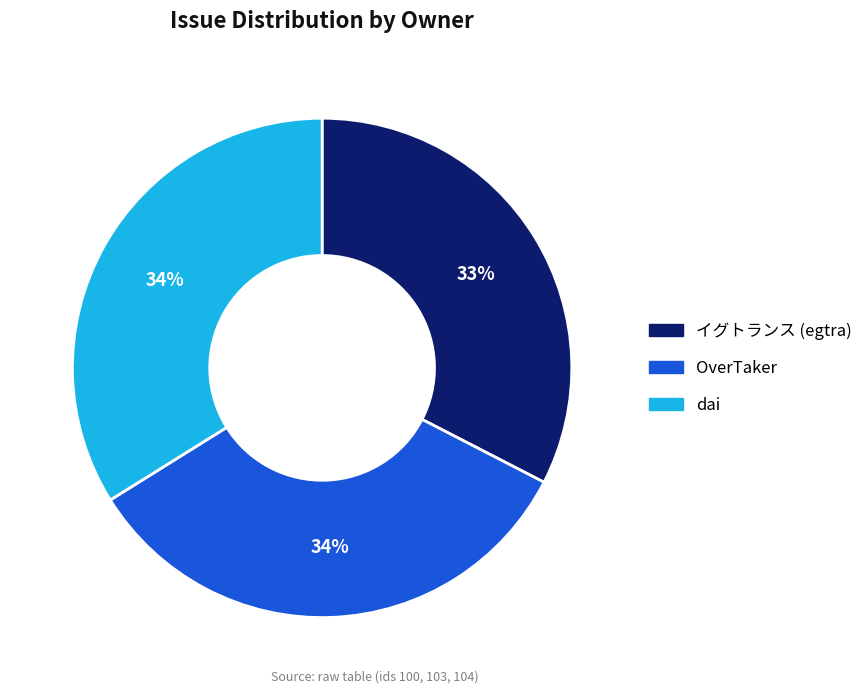

Count the number of slices in the pie.

3